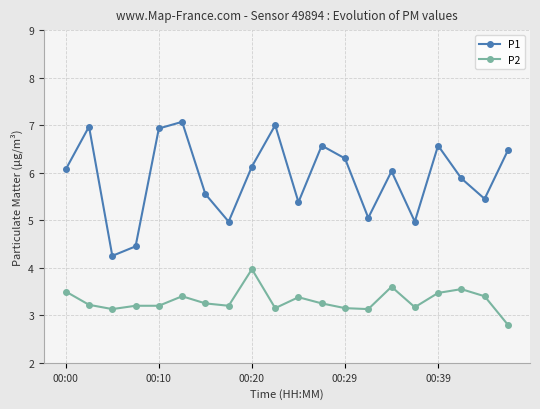

True or false: P2 has more than 1 interior local peaks.

True